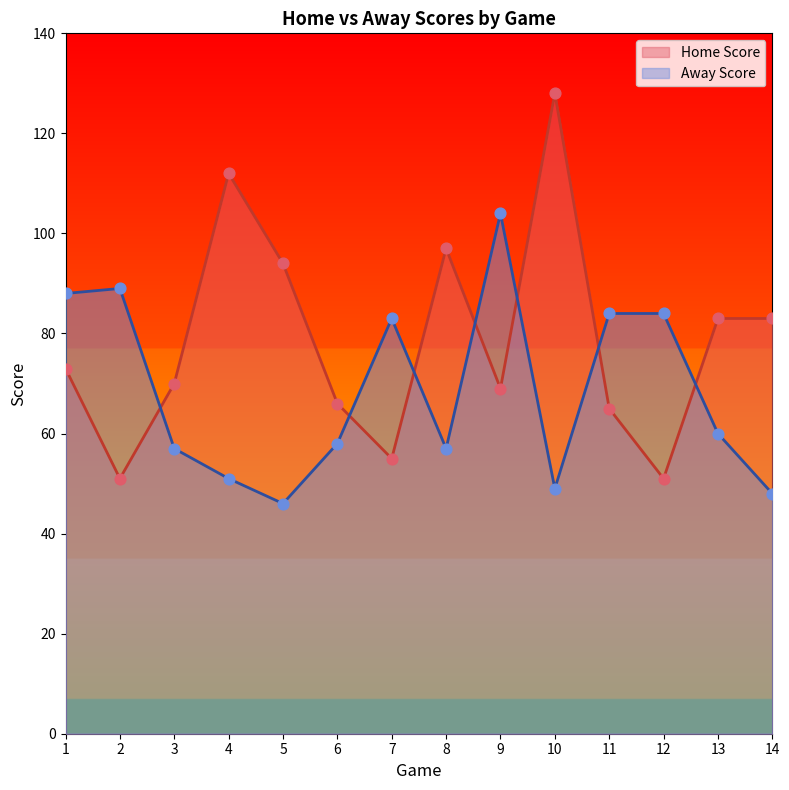

Which series has the widest spread of Y values?

Home Score